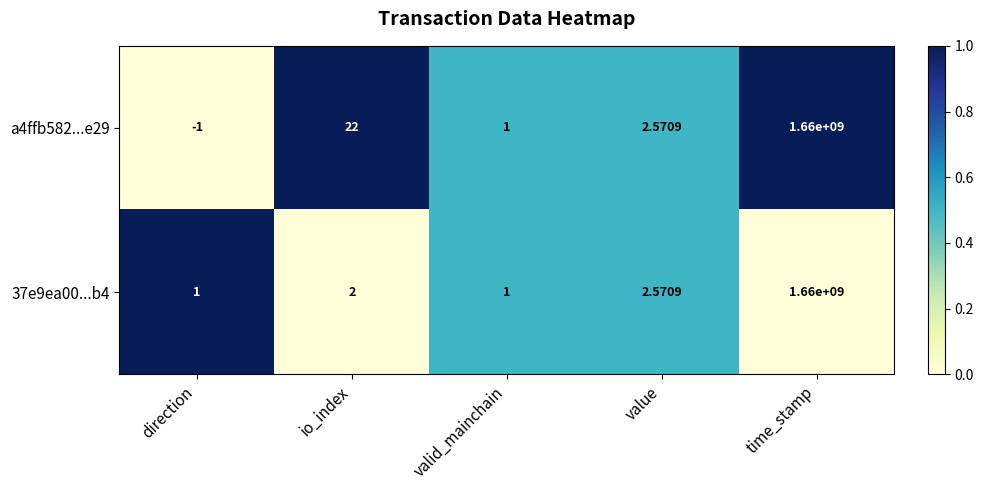

Which series has the largest range (max minus min)?

a4ffb582...e29